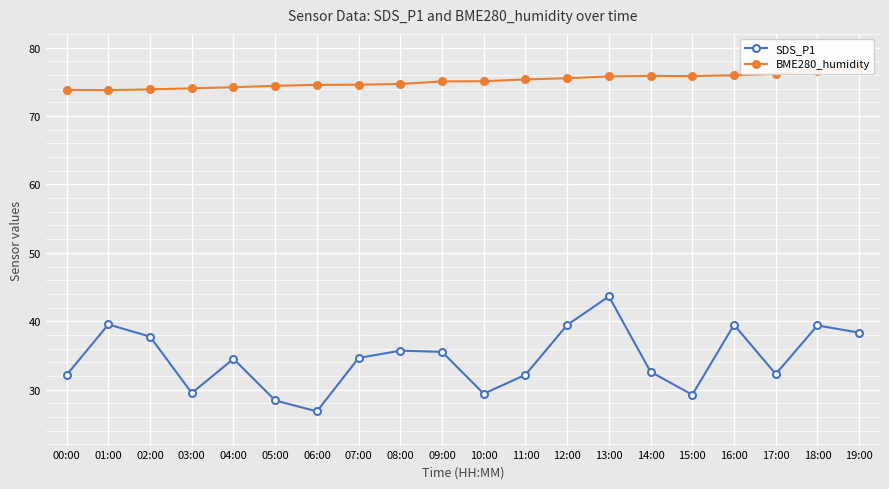

What is the value of the BME280_humidity point at the 12th from the left?

75.3